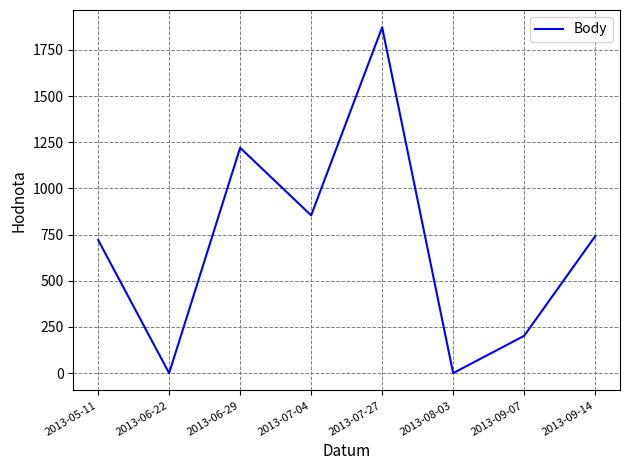

What is the change in value from 2013-05-11 to 2013-07-27?

+1151